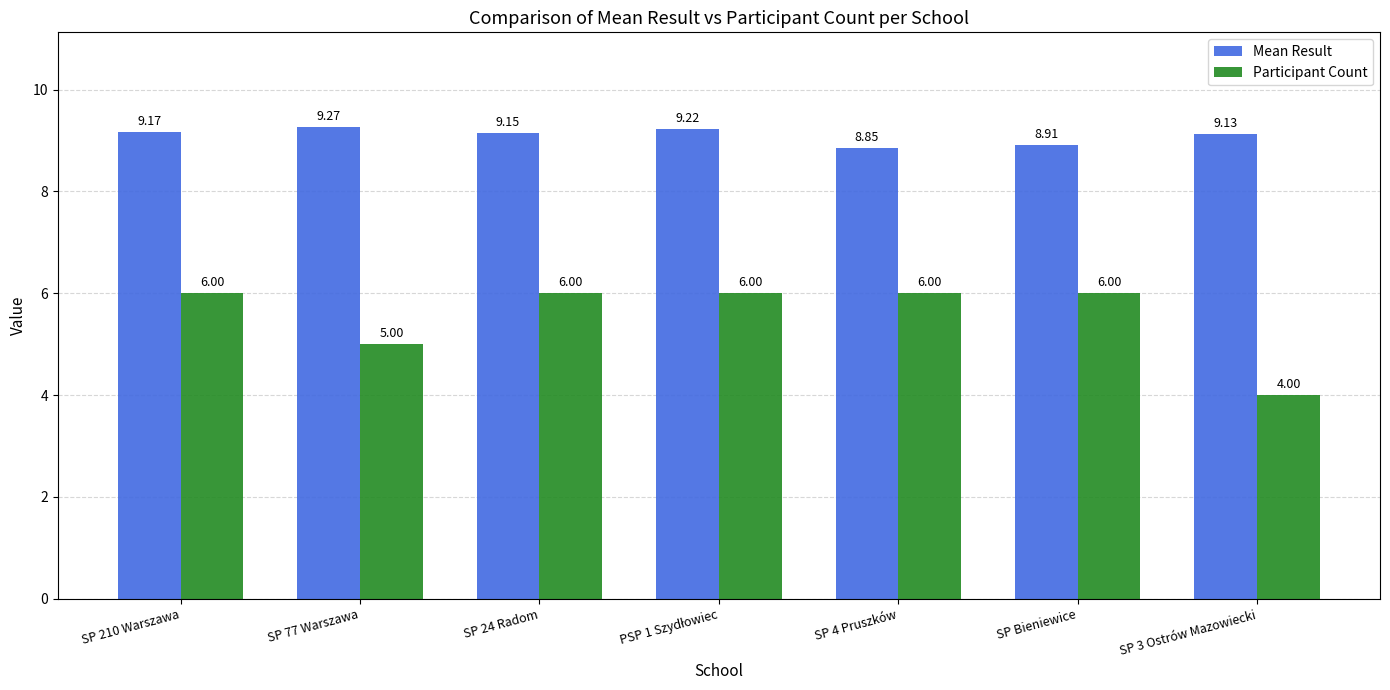

Rank the series by their average value, from highest to lowest.

Mean Result, Participant Count